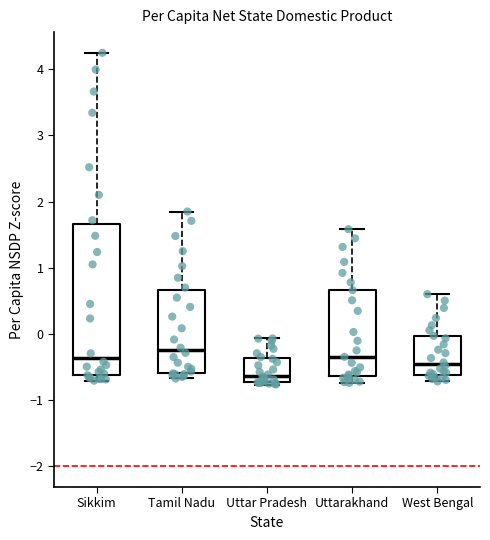

Reading left to right, transcribe this box plot: for each box, give where its median line is, the range the box spans, and where its two whiskers end, as read against the y-axis. The values are not printed on the chart, so give them approximately, as read against the axis.

Sikkim: median -0.4, box -0.6 to 1.7, whiskers -0.7 to 4.2
Tamil Nadu: median -0.2, box -0.6 to 0.7, whiskers -0.7 to 1.9
Uttar Pradesh: median -0.6, box -0.7 to -0.4, whiskers -0.8 to -0.1
Uttarakhand: median -0.3, box -0.6 to 0.7, whiskers -0.7 to 1.6
West Bengal: median -0.5, box -0.6 to 0.0, whiskers -0.7 to 0.6